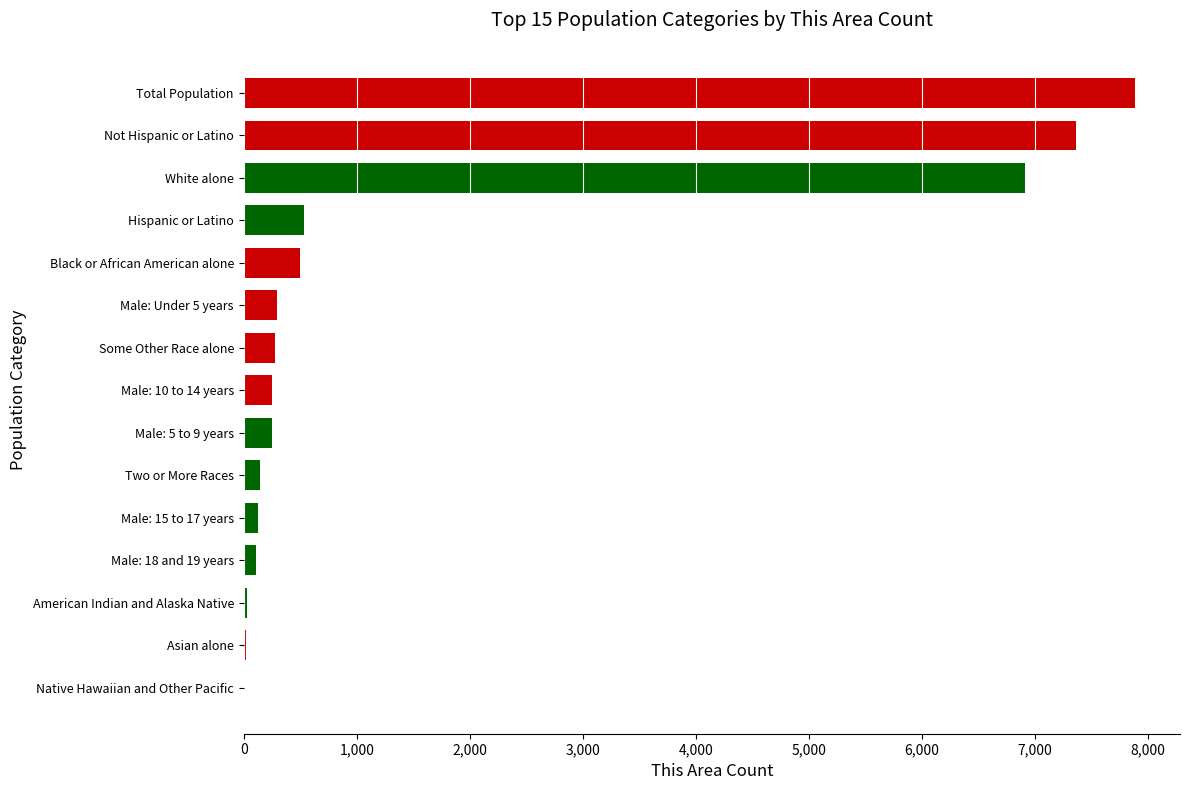

Which label corresponds to the largest value in the chart?

Total Population